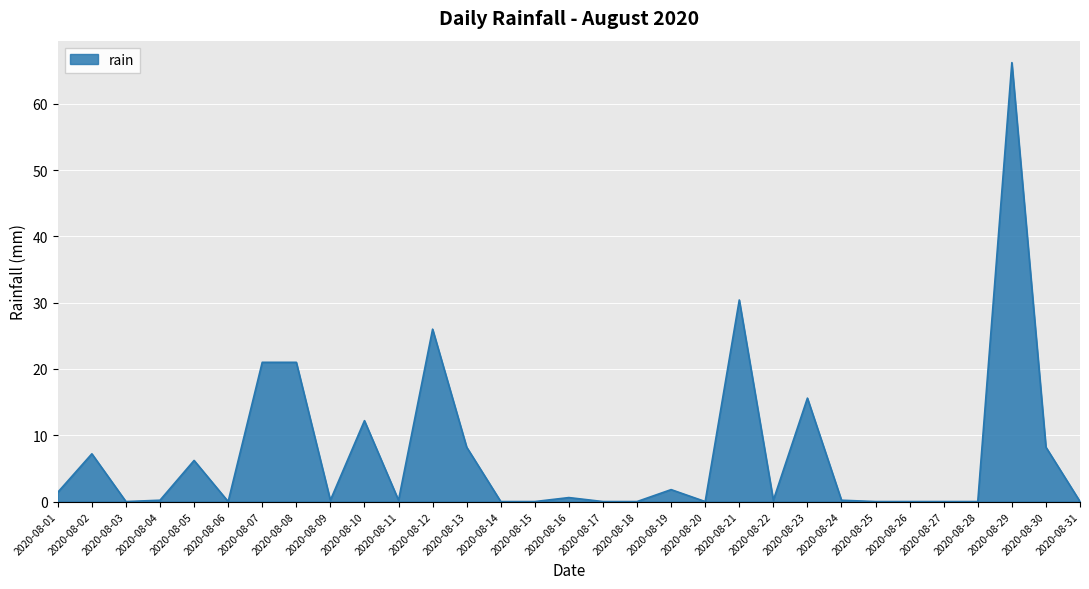

True or false: the data shows 0.0 at 2020-08-27.

True